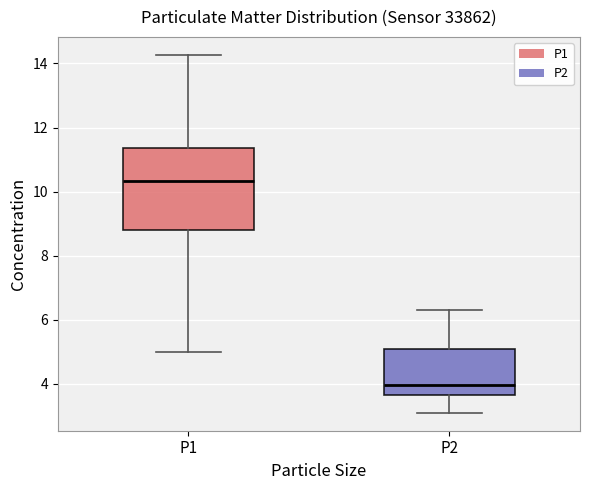

Reading left to right, read every box against the y-axis: the position of its median line, the range the box covers, and the ends of its whiskers. The values are not printed on the chart, so give them approximately, as read against the axis.

P1: median 10.4, box 8.8 to 11.4, whiskers 5.0 to 14.2
P2: median 4.0, box 3.6 to 5.0, whiskers 3.2 to 6.4